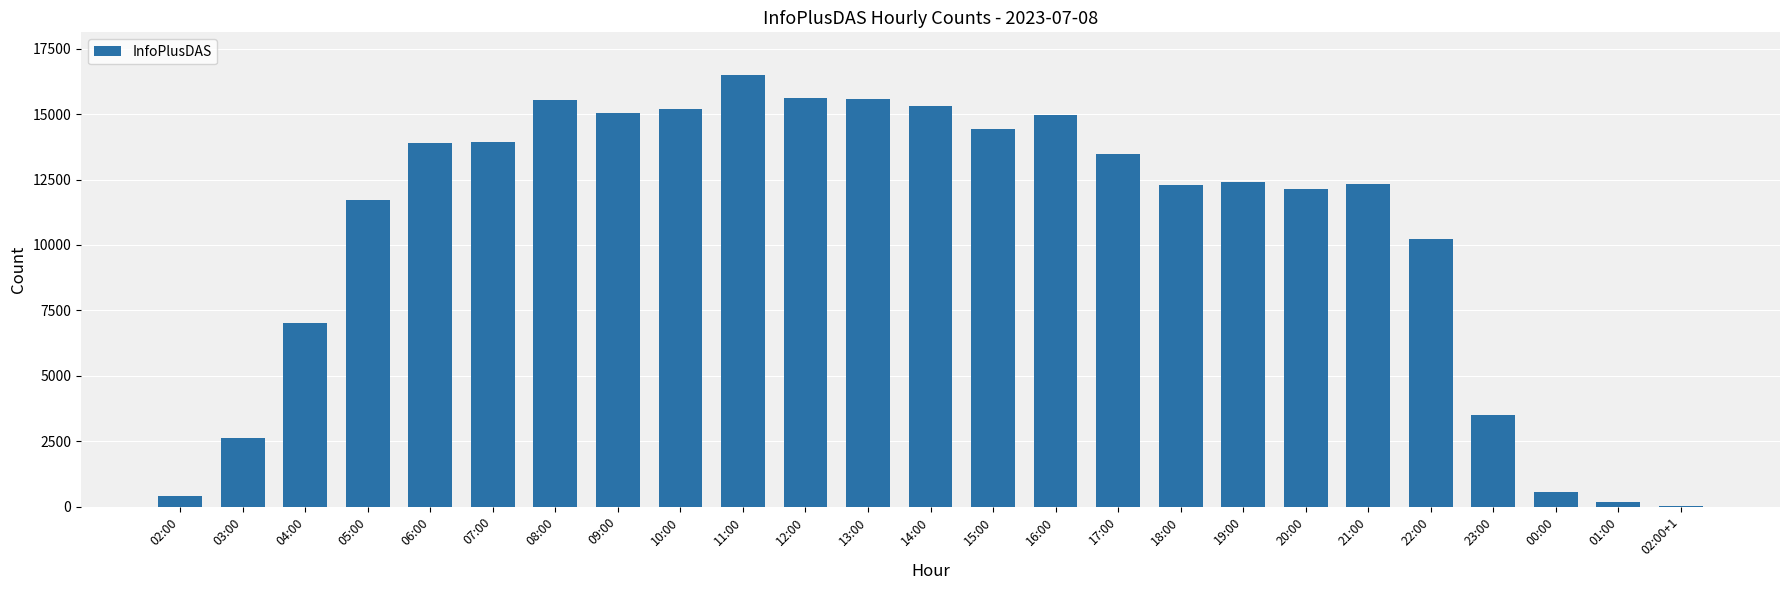

The value at 04:00 is 12284. True or false?

False